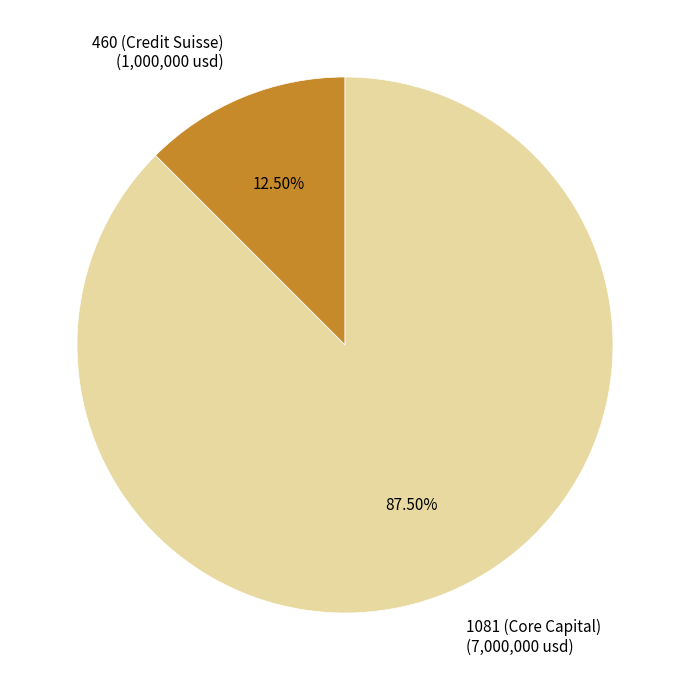

Does any single category account for the majority?

Yes